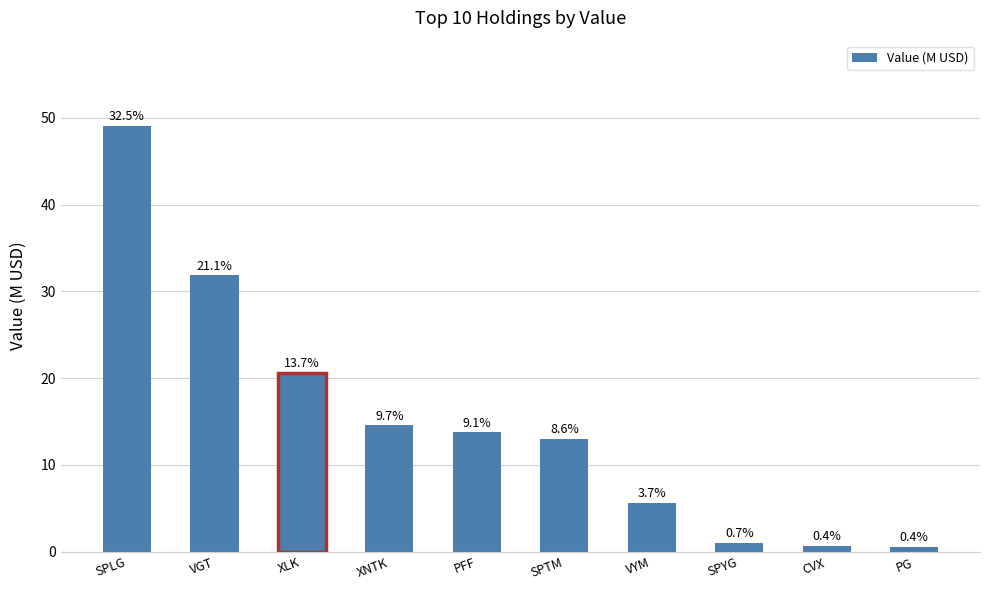

What is the difference between the values at XNTK and CVX?

13.9